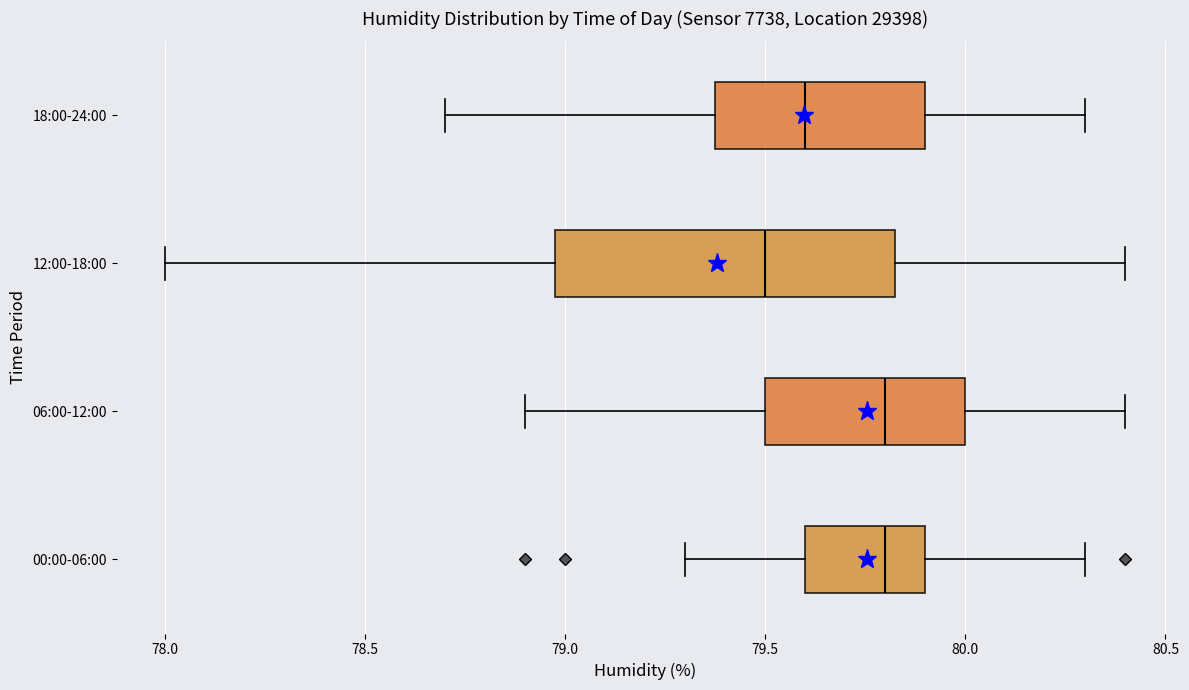

Reading bottom to top, transcribe this box plot: for each box, give where its median line is, the range the box spans, and where its two whiskers end, as read against the x-axis. The values are not printed on the chart, so give them approximately, as read against the axis.

00:00-06:00: median 79.80, box 79.60 to 79.90, whiskers 79.30 to 80.30
06:00-12:00: median 79.80, box 79.50 to 80.00, whiskers 78.90 to 80.40
12:00-18:00: median 79.50, box 79.00 to 79.85, whiskers 78.00 to 80.40
18:00-24:00: median 79.60, box 79.40 to 79.90, whiskers 78.70 to 80.30